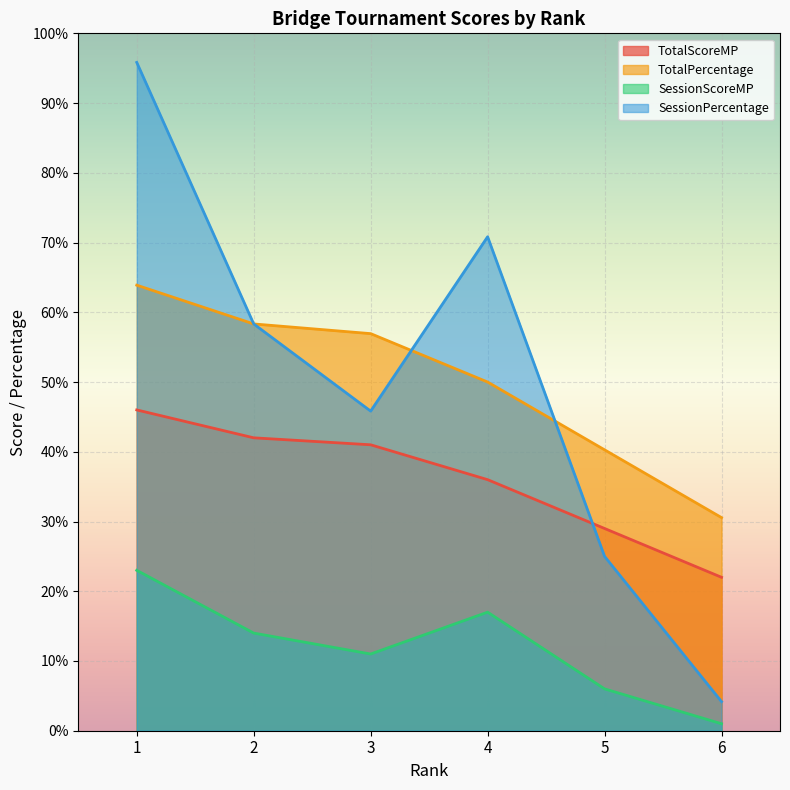

True or false: SessionScoreMP and SessionPercentage cross at least once.

False